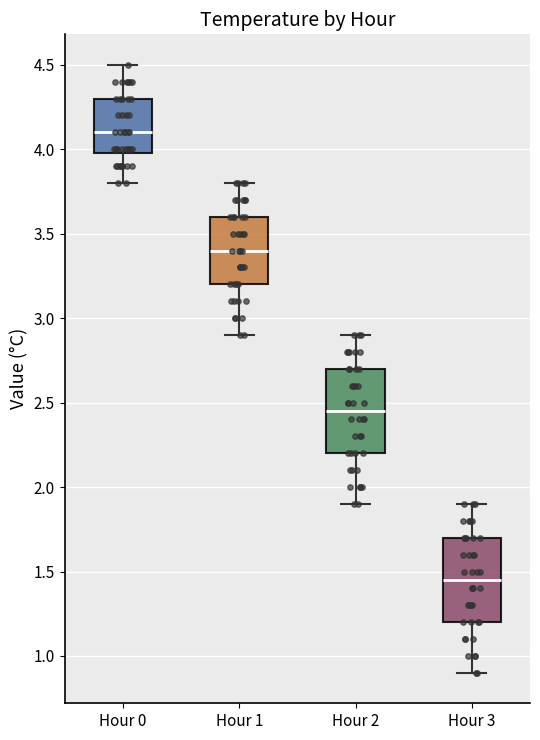

Which box has the highest median line?

Hour 0